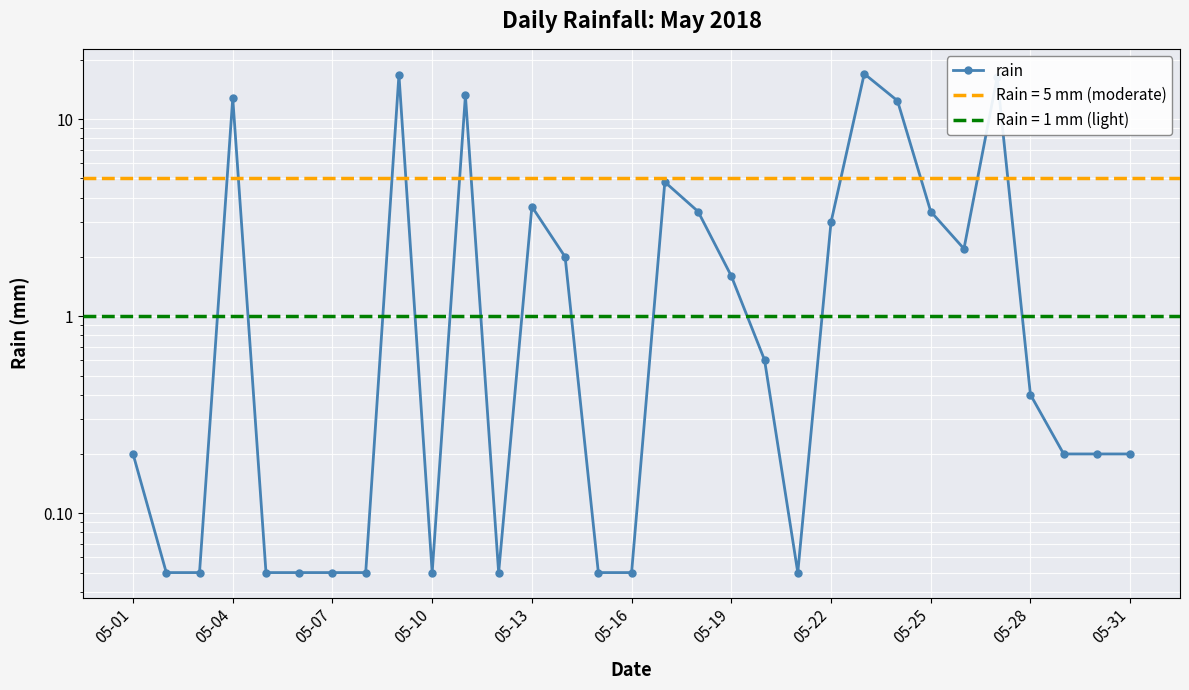

What is the value of the 19th point from the left?

1.6